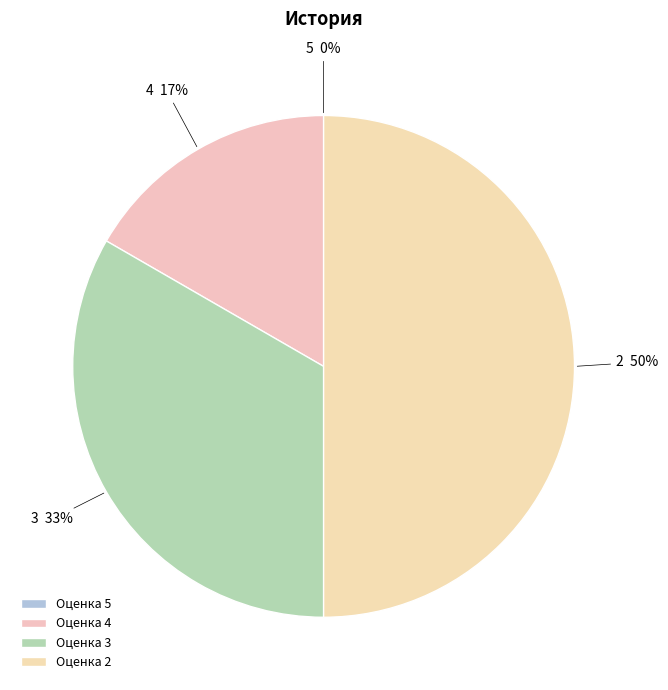

What is the largest slice in the pie chart?

Оценка 2